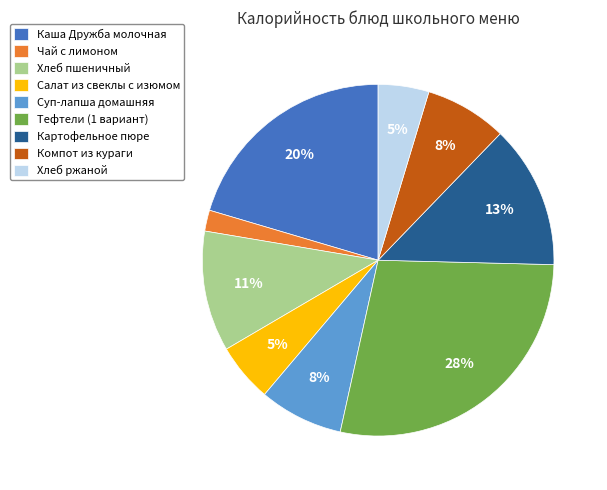

True or false: Салат из свеклы с изюмом accounts for 5% of the total.

True